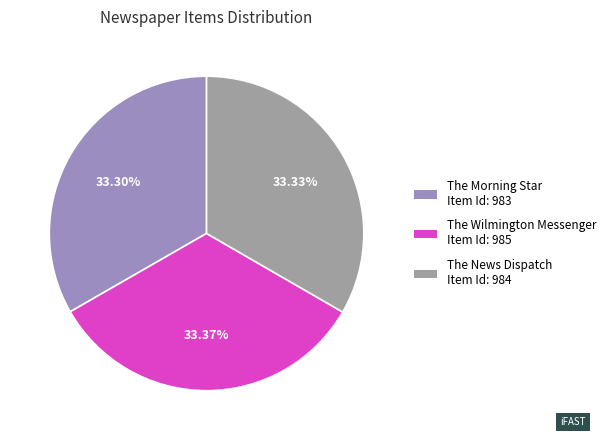

Count the number of slices in the pie.

3